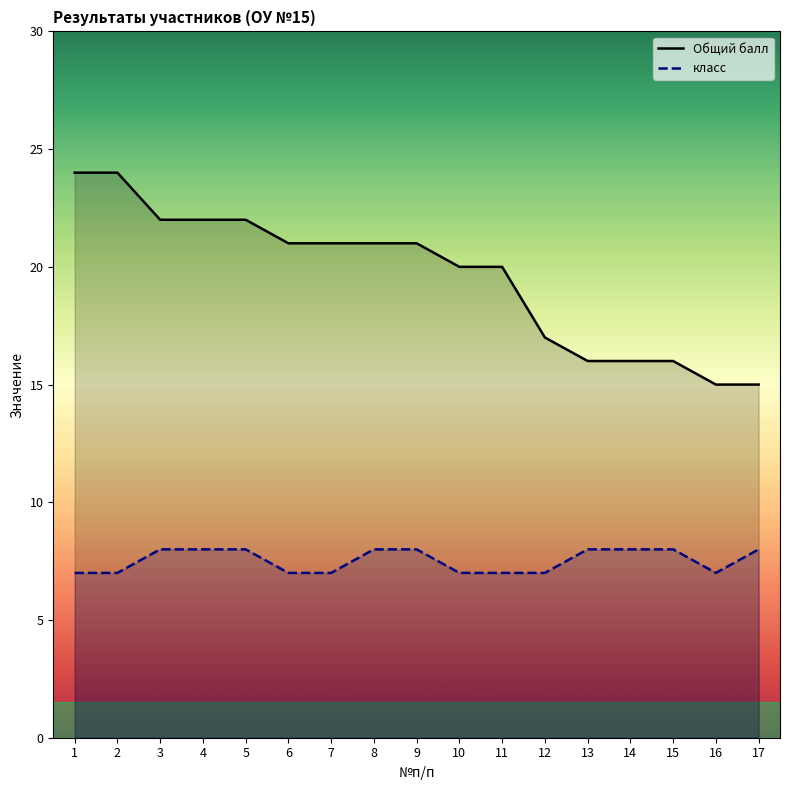

Is the value of Общий балл at 8 greater than the value of класс at 9?

Yes